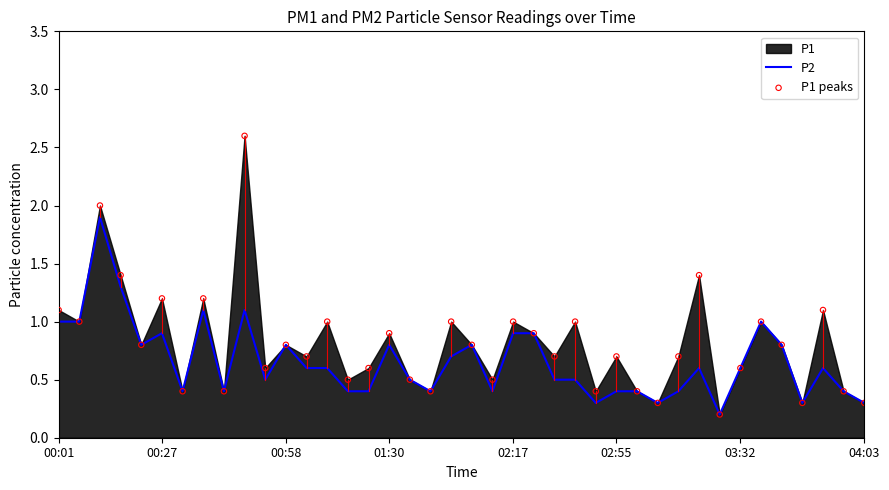

Which series contains the highest Y value?

P1 peaks